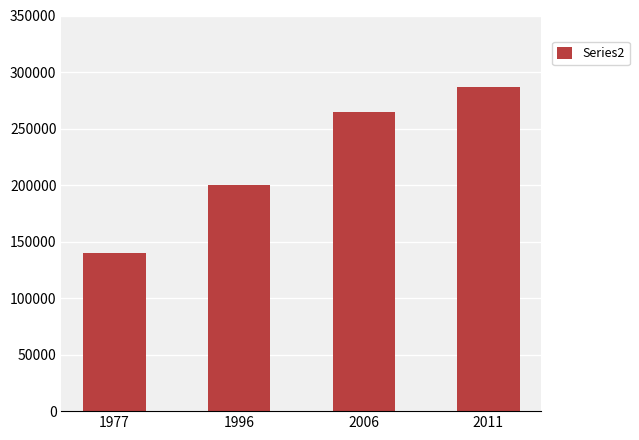

Count the values in the range 200000 to 287000.

3